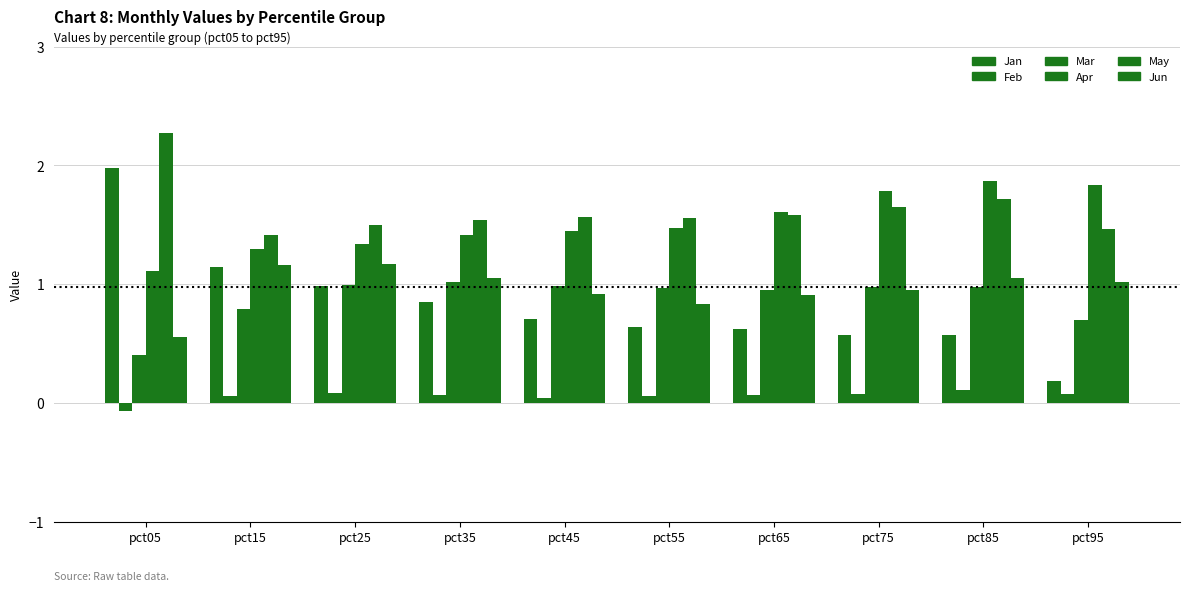

What is the lowest value of the Jan series?

0.2